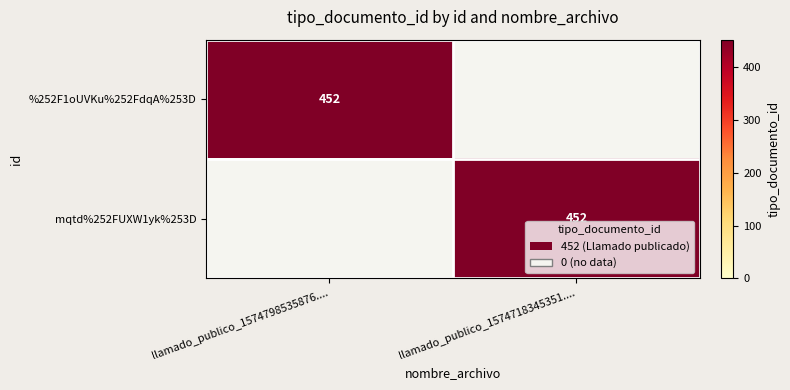

At which category does the chart reach its peak across all series?

llamado_publico_1574798535876....